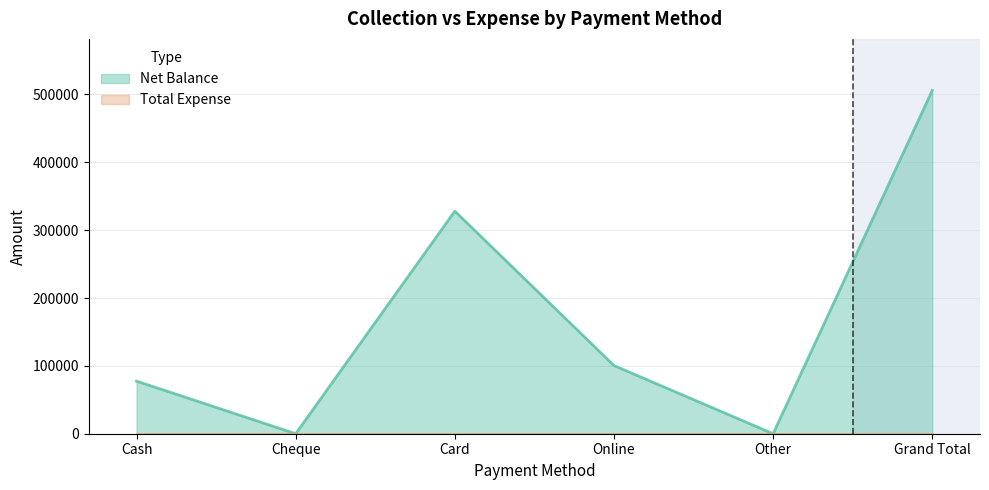

What position from the right is Cheque?

5